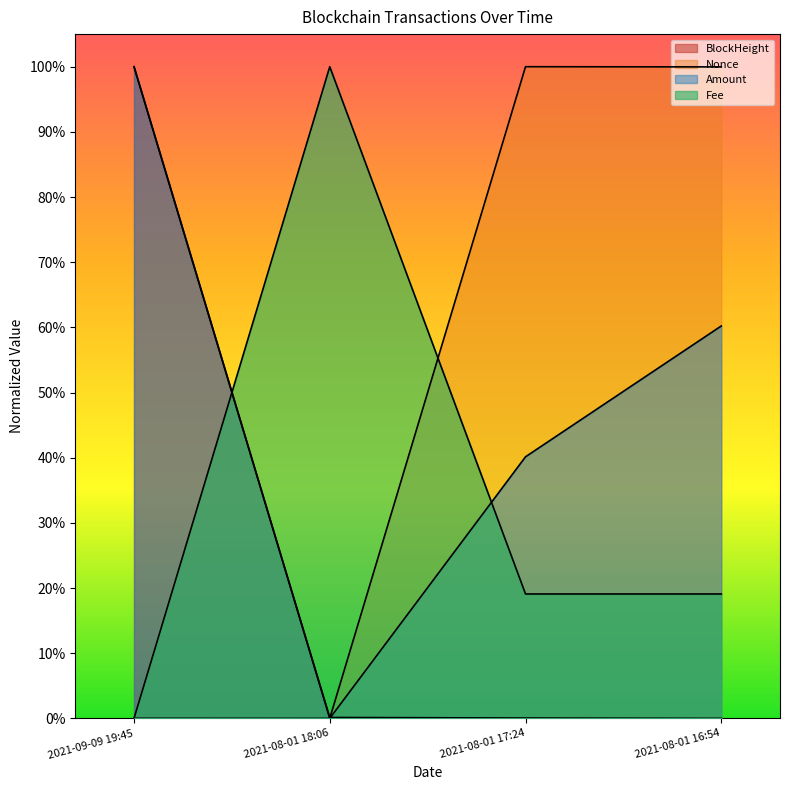

What is the label of the 2nd point from the left?

2021-08-01 18:06